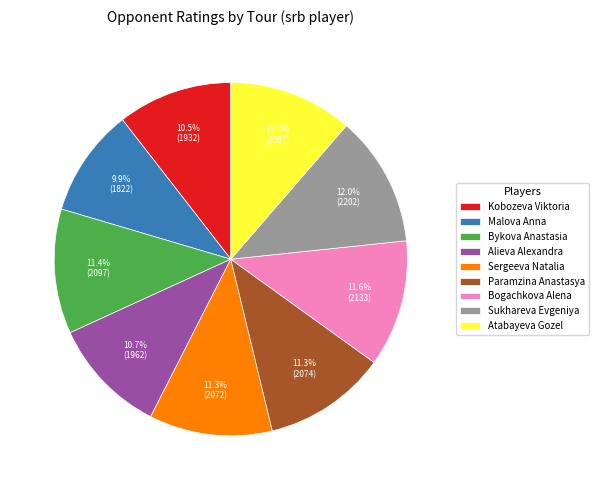

Does Malova Anna represent more than half of the total?

No